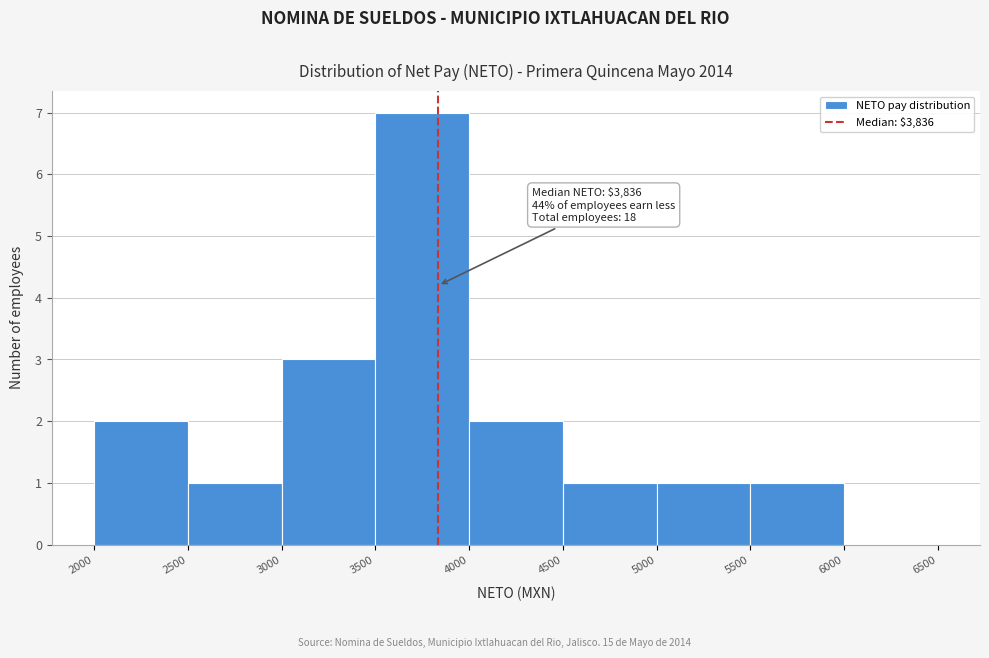

Which range on the x-axis has the tallest bar?

3500 to 4000